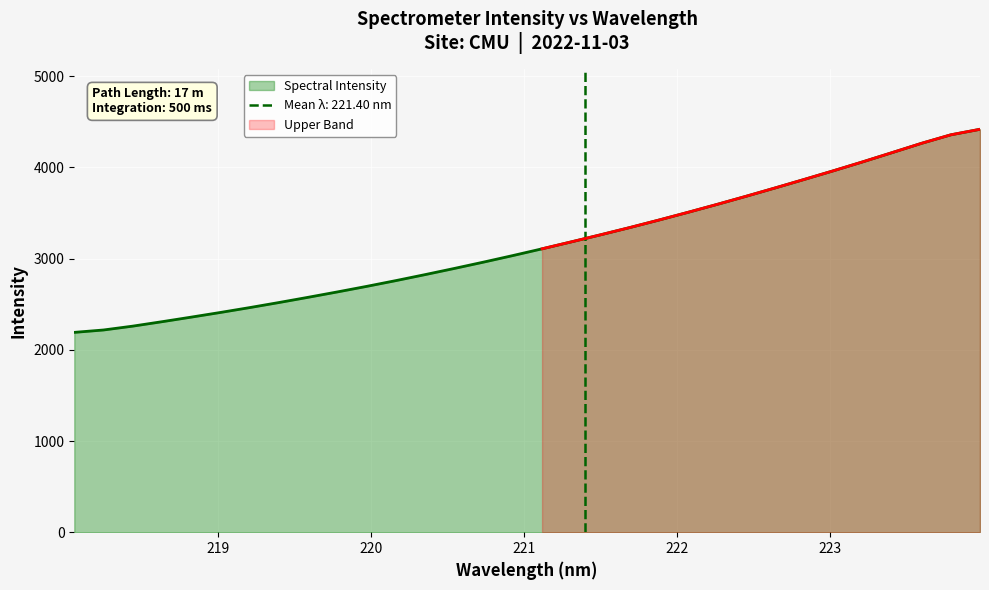

How many data points are less than 3107?

16